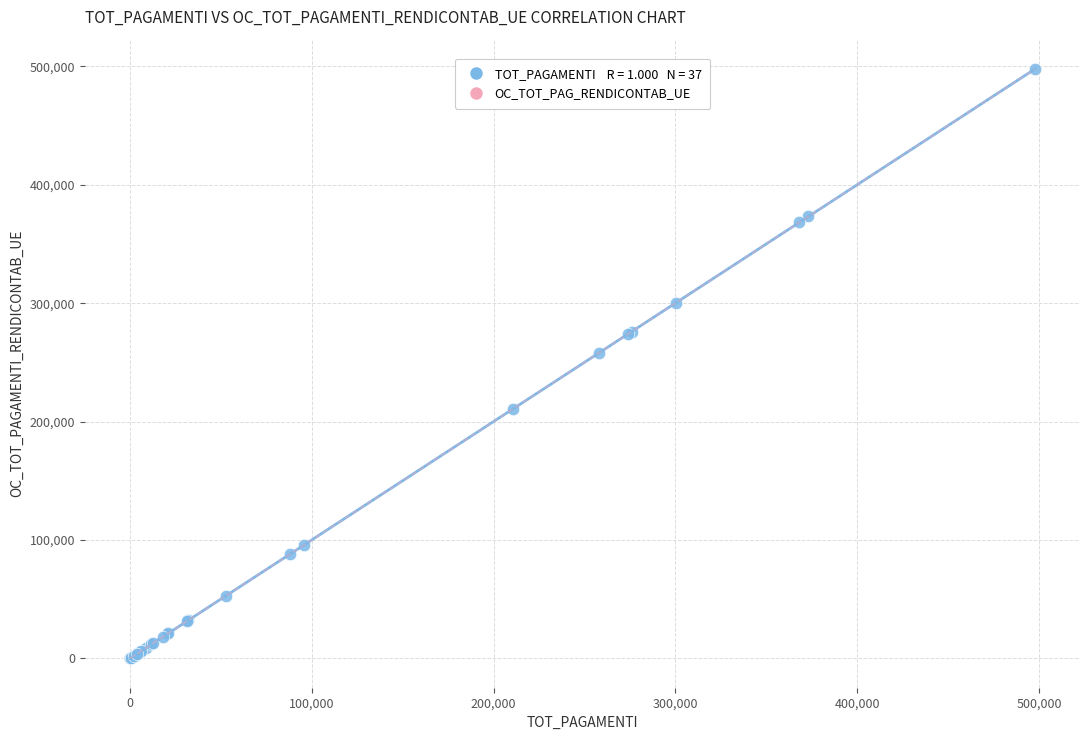

What Y value in the scatter plot is closest to 248855?

258120.0